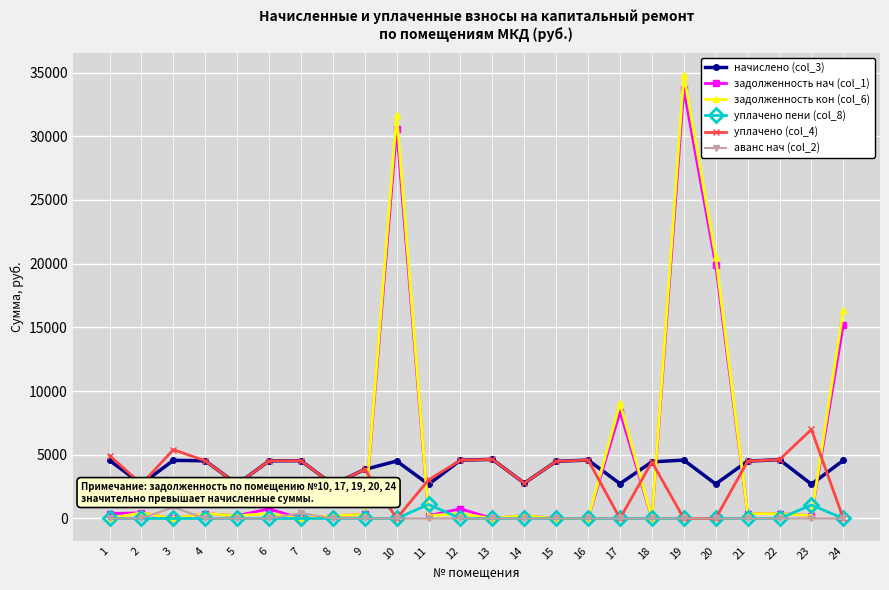

Reading right to left, what are all the values shown in this chart?

начислено (col_3): 4562.0	2690.3	4618.0	4499.0	2704.9	4583.0	4442.5	2732.9	4585.6	4482.5	2773.0	4639.7	4574.8	2680.1	4509.2	3847.8	2671.2	4534.7	4522.0	2690.9	4528.3	4562.0	2696.6	4559.5
задолженность нач (col_1): 15207.8	224.2	384.8	374.9	19879.3	33682.1	0.0	8356.5	0.0	0.0	231.1	0.0	762.5	223.3	30542.8	320.6	222.6	0.0	753.7	223.4	377.4	0.0	446.9	380.0
задолженность кон (col_6): 16348.3	224.2	384.8	374.9	20555.5	34827.9	0.0	9039.8	0.0	0.0	231.1	0.0	381.2	223.3	31670.1	320.6	222.6	0.0	376.8	224.2	377.4	0.0	446.0	0.0
уплачено пени (col_8): 0.0	1061.2	0.0	0.0	0.0	0.0	0.0	0.0	0.0	0.0	0.0	0.0	0.0	1106.8	0.0	0.0	0.0	0.0	0.0	0.0	0.0	0.0	0.0	0.0
уплачено (col_4): 0.0	6985.3	4617.9	4499.0	0.0	0.0	4442.5	0.0	4585.6	4482.5	2773.0	4639.7	4574.8	3031.8	0.0	3847.8	2671.2	4534.7	4522.0	2690.9	4528.3	5400.9	2700.0	4939.5
аванс нач (col_2): 0.0	0.0	0.0	0.0	0.0	0.0	0.0	0.0	0.0	0.0	0.0	0.0	0.0	0.0	0.0	0.0	0.0	416.8	0.0	0.0	0.0	879.3	0.0	0.0